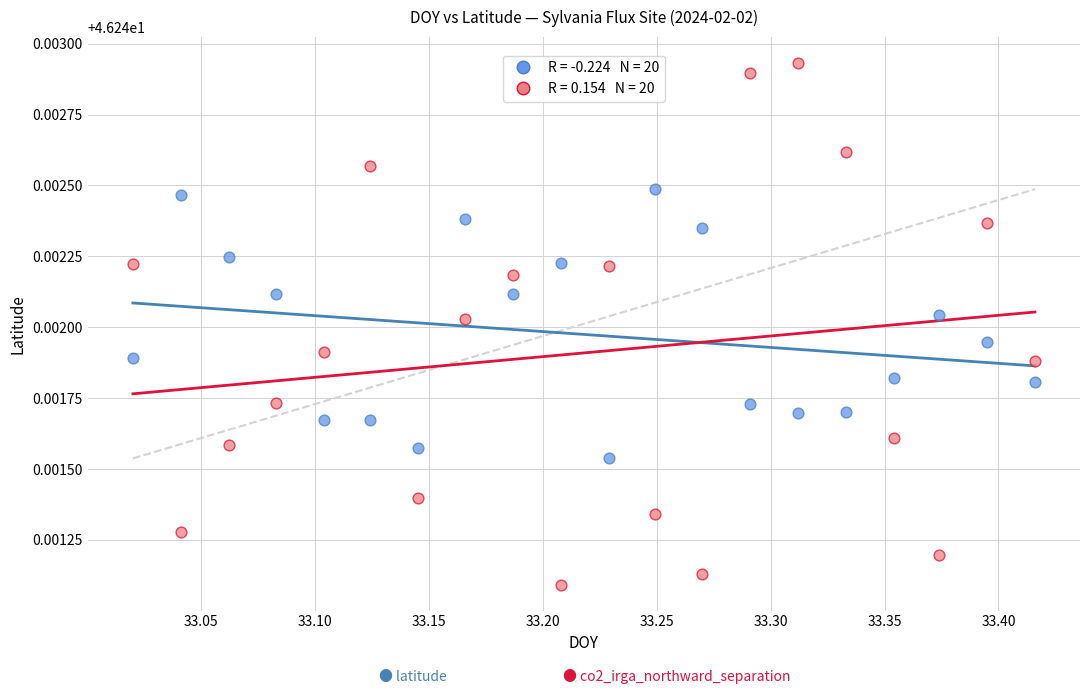

Across all data points, what is the range of X values (max minus min)?

0.4